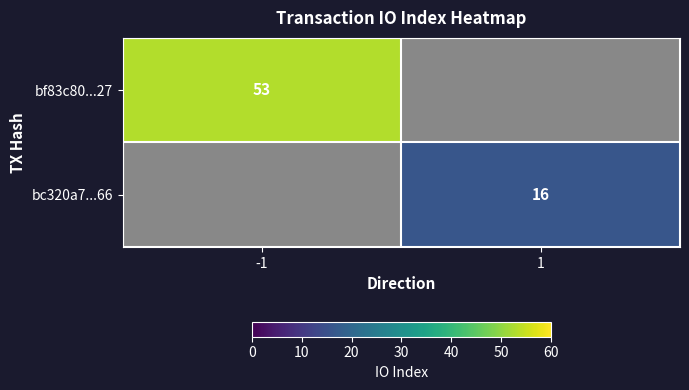

The value of bc320a7...66 at 1 is 22.7. True or false?

False